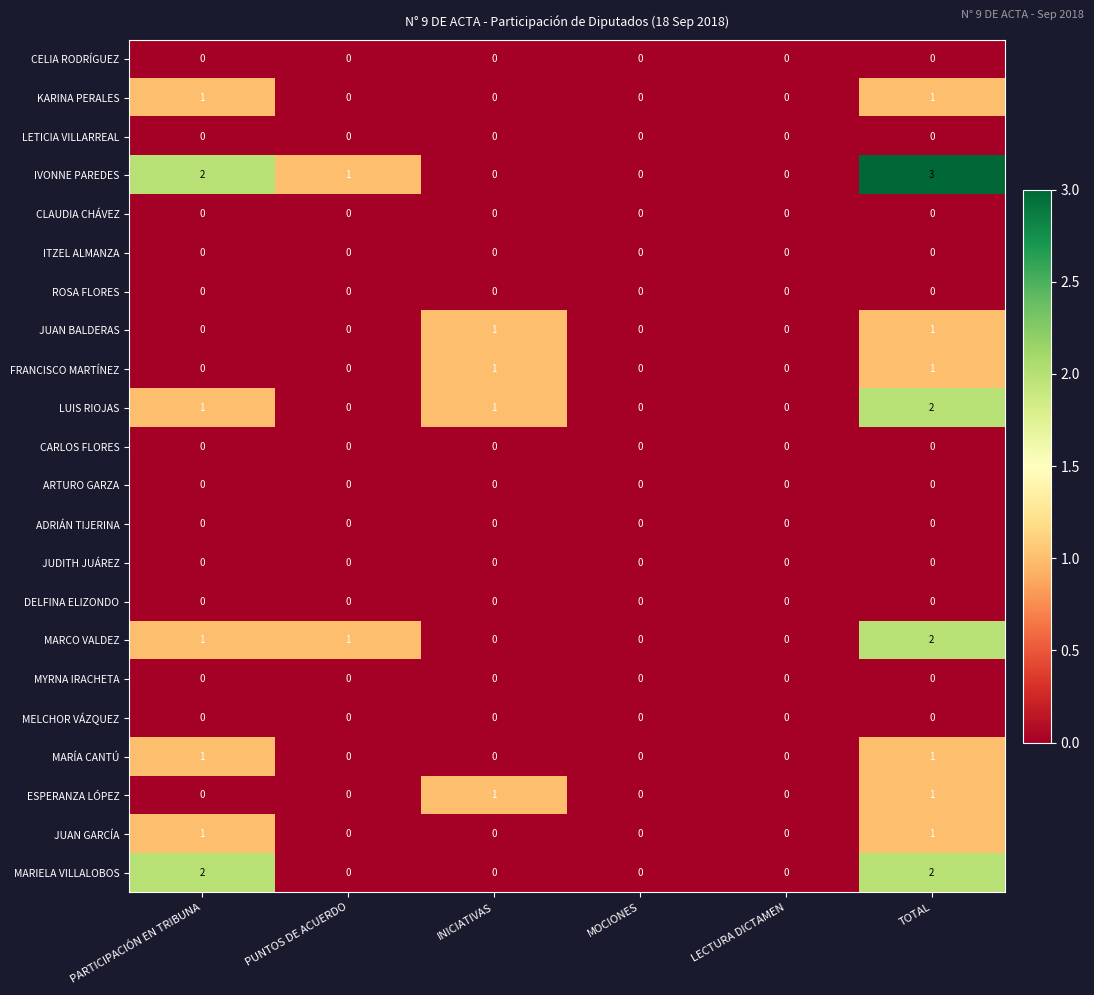

Which series has the largest range (max minus min)?

IVONNE PAREDES